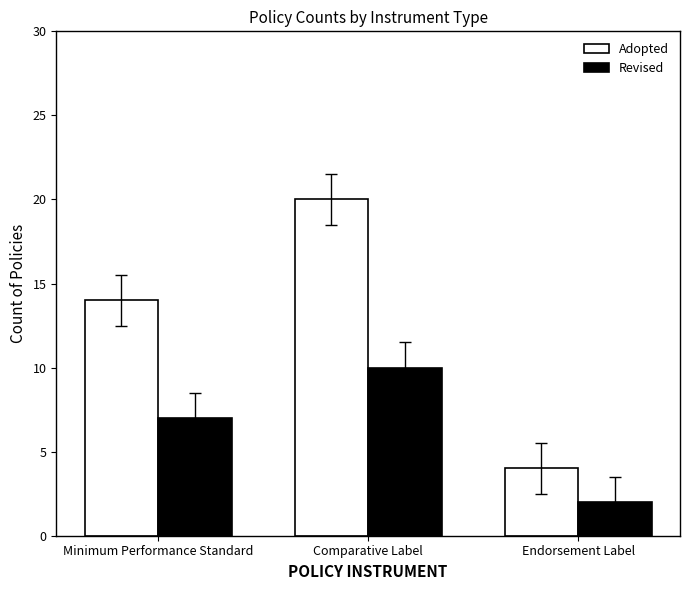

What is the label of the 2nd bar from the right?

Comparative Label